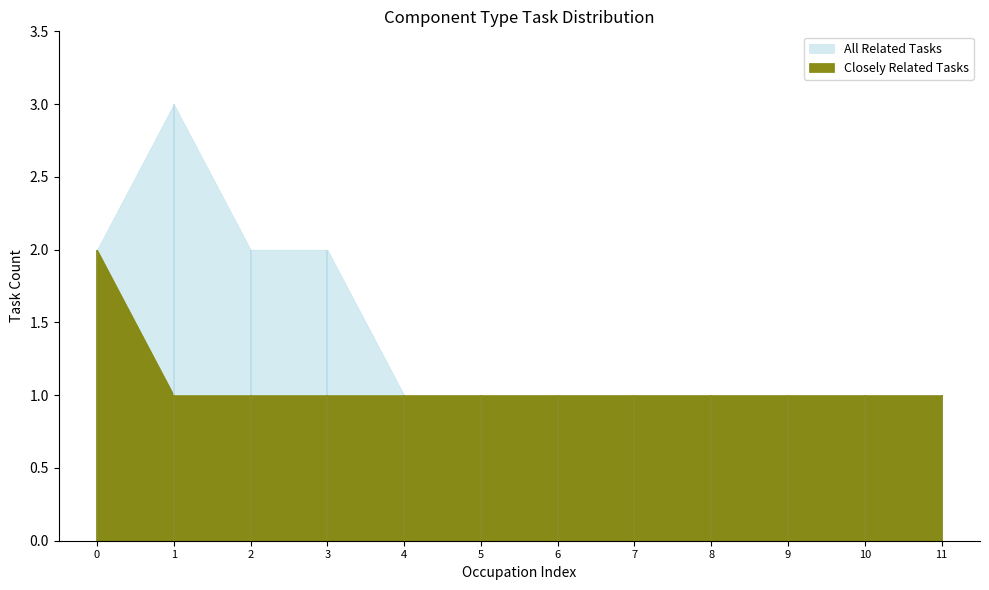

True or false: Closely Related Tasks and All Related Tasks cross at least once.

False